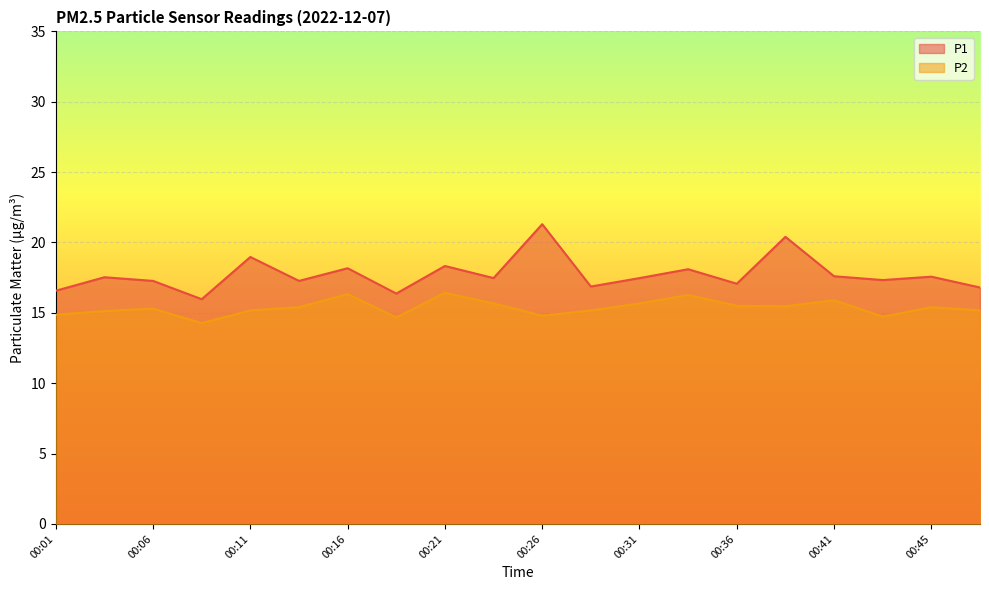

True or false: P2 and P1 intersect in this chart.

False